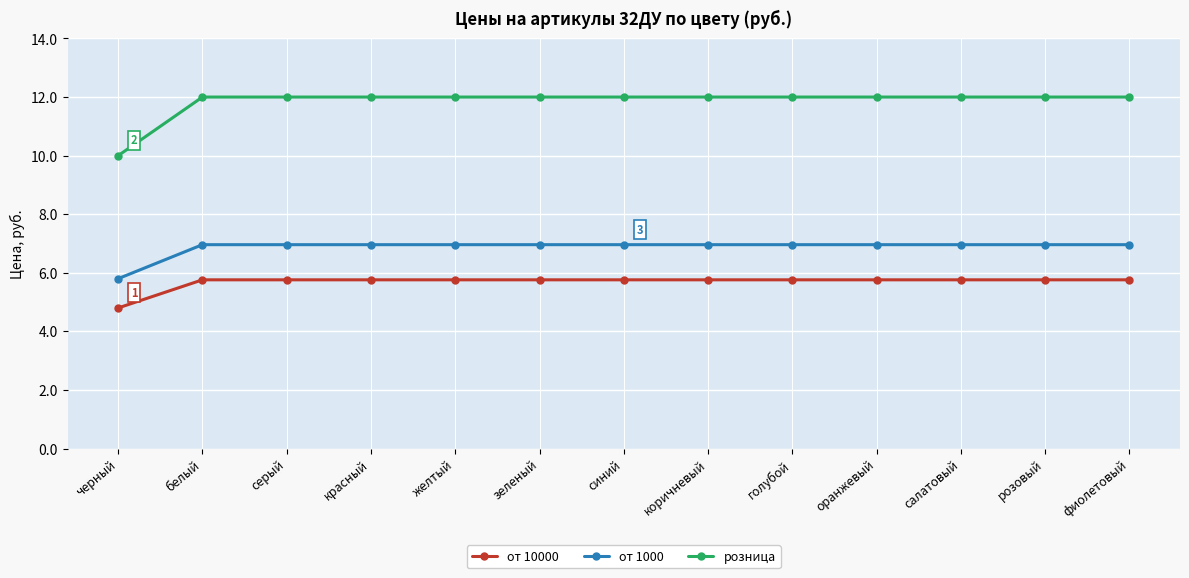

Reading left to right, list all the values displayed in this chart.

от 10000: 4.8	5.8	5.8	5.8	5.8	5.8	5.8	5.8	5.8	5.8	5.8	5.8	5.8
от 1000: 5.8	7.0	7.0	7.0	7.0	7.0	7.0	7.0	7.0	7.0	7.0	7.0	7.0
розница: 10.0	12.0	12.0	12.0	12.0	12.0	12.0	12.0	12.0	12.0	12.0	12.0	12.0